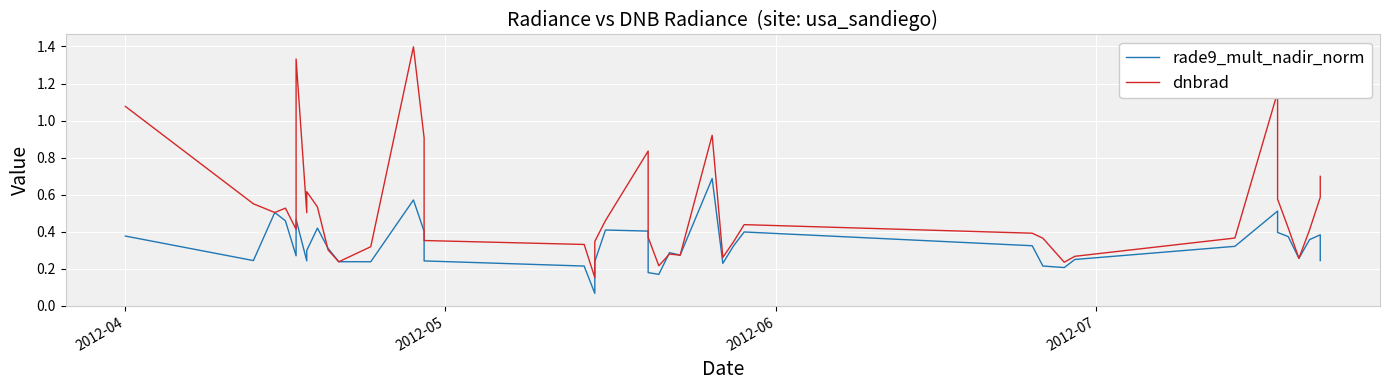

List the series in order of their peak value, highest first.

dnbrad, rade9_mult_nadir_norm